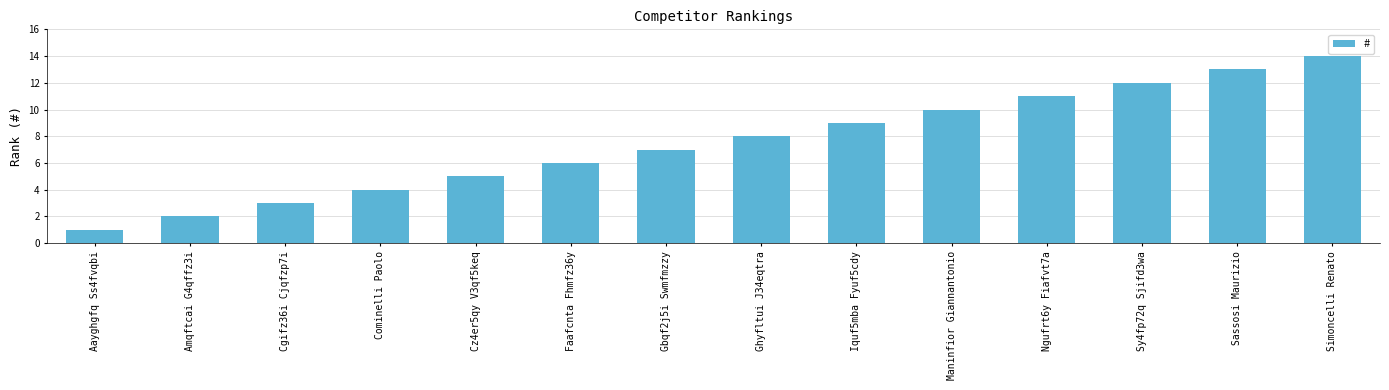

List the labels in order of value, largest first.

Simoncelli Renato, Sassosi Maurizio, Sy4fp72q Sjifd3wa, Ngufrt6y Fiafvt7a, Maninfior Giannantonio, Iquf5mba Fyuf5cdy, Ghyfltui J34eqtra, Gbqf2j5i Swmfmzzy, Faafcnta Fhmfz36y, Cz4er5qy V3qf5keq, Cominelli Paolo, Cgifz36i Cjqfzp7i, Amqftcai G4qffz3i, Aayghgfq Ss4fvqbi